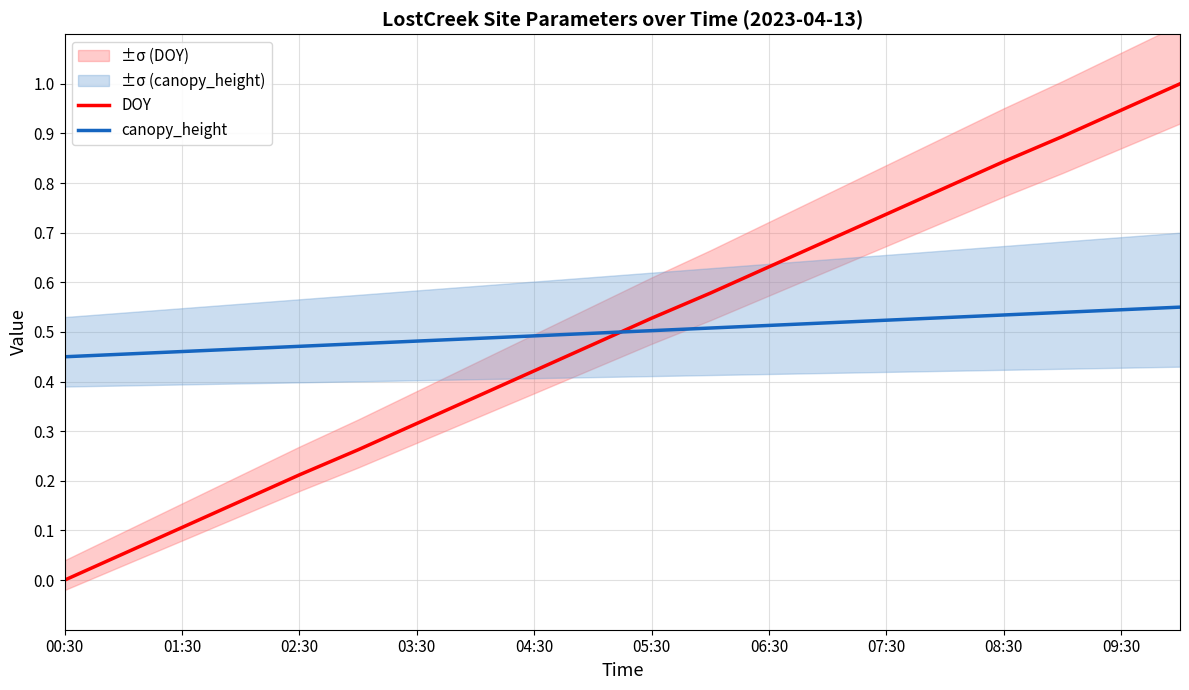

True or false: DOY and canopy_height intersect in this chart.

True